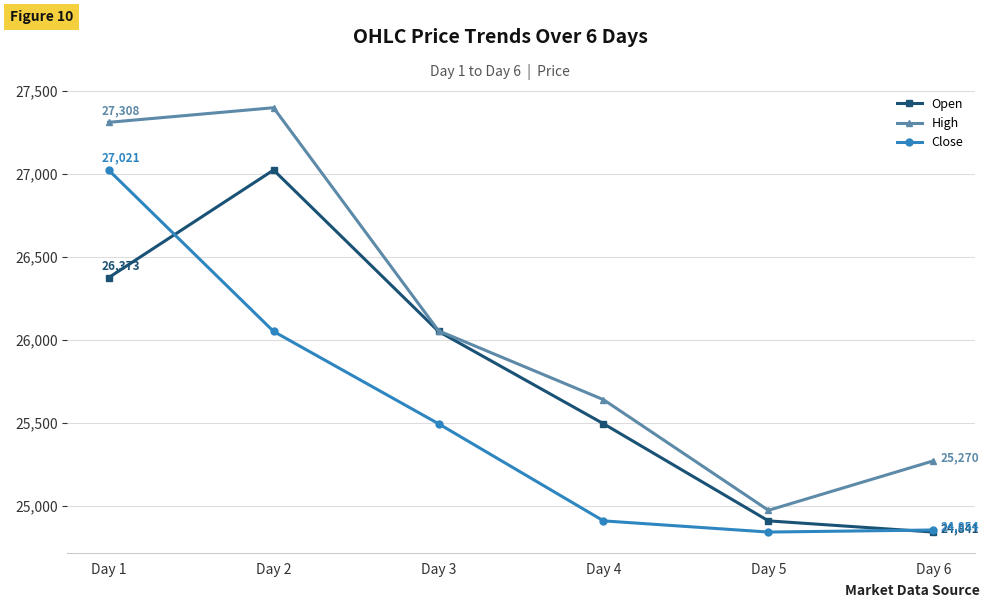

Where is the first local minimum for Close?

Day 5